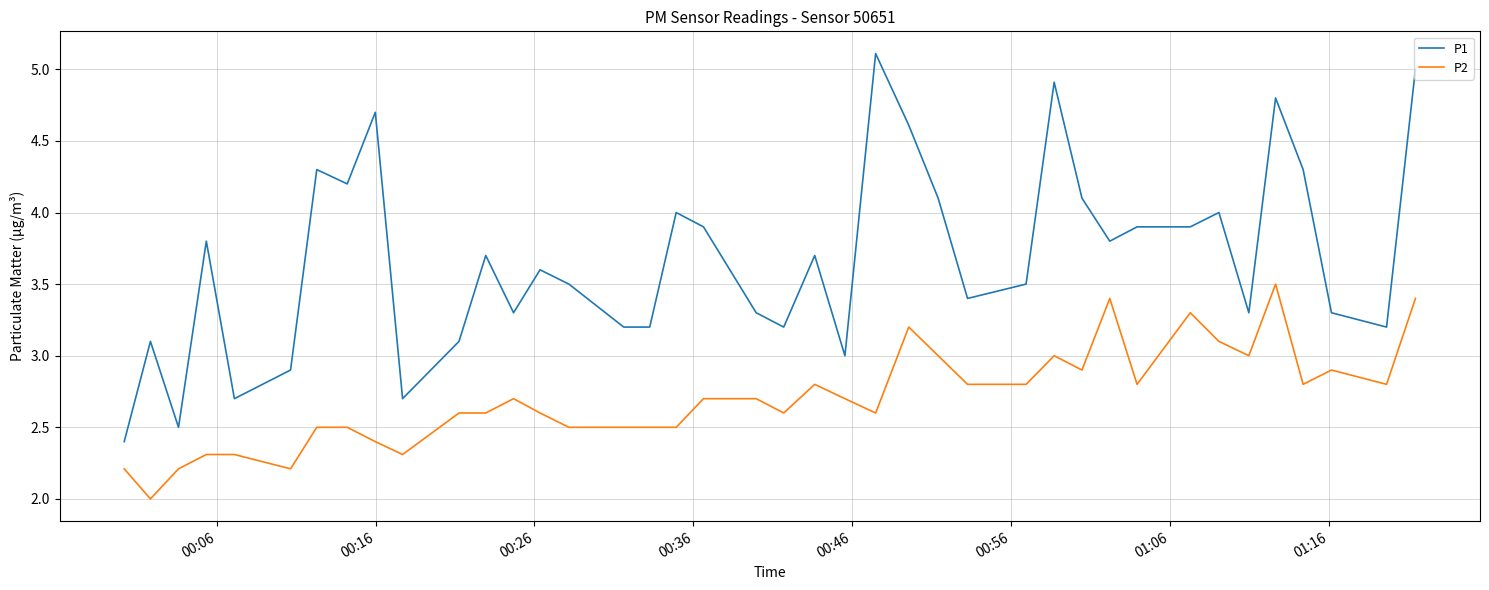

Which series has the largest total across all categories?

P1